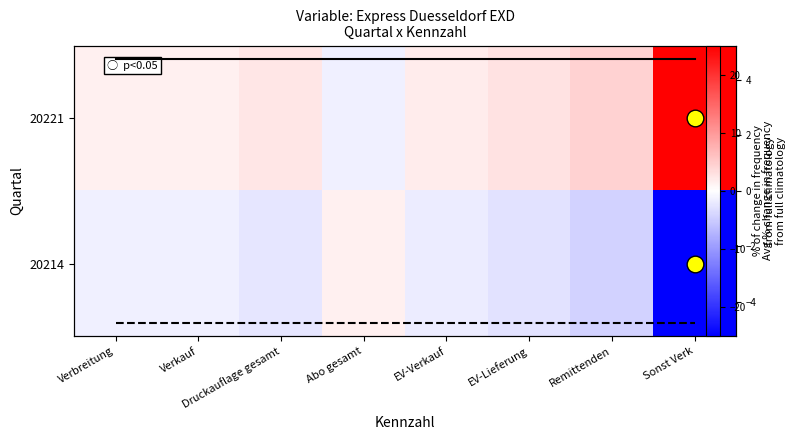

The 20221 avg series shows 7.6 at Abo gesamt. True or false?

False